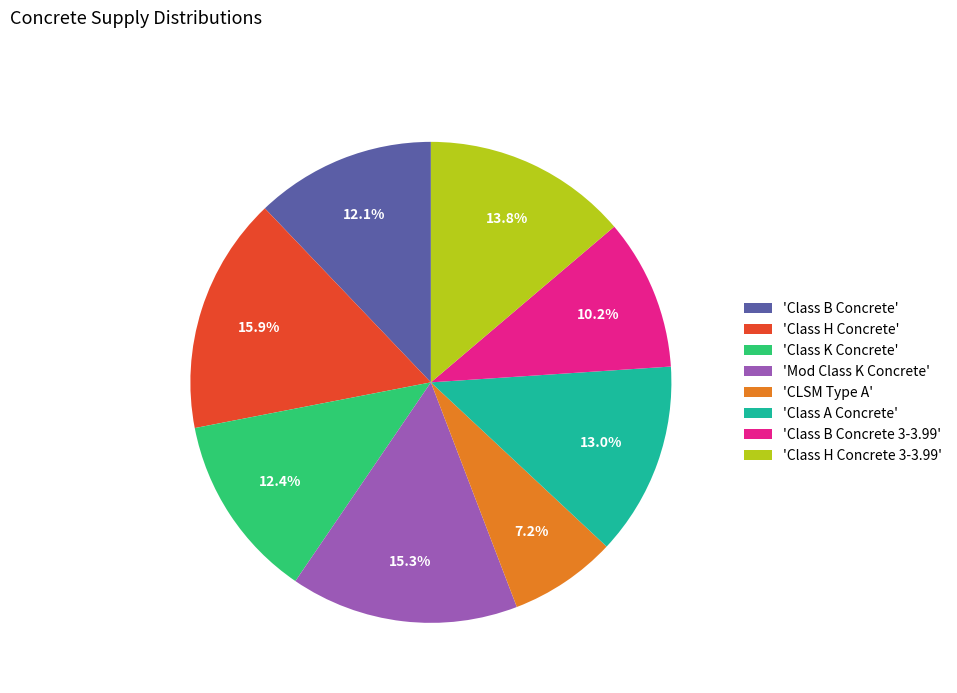

Is 'Class H Concrete' the majority of the pie?

No